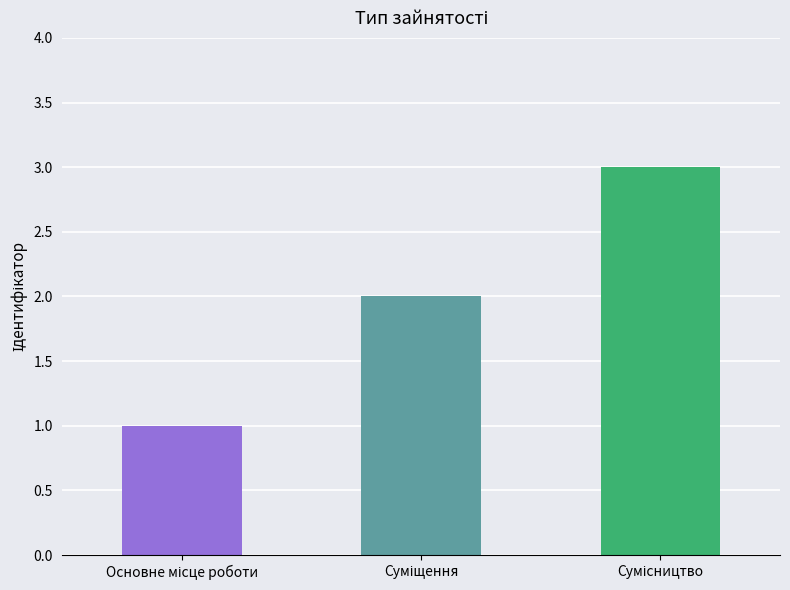

What is the maximum value shown in the chart?

3